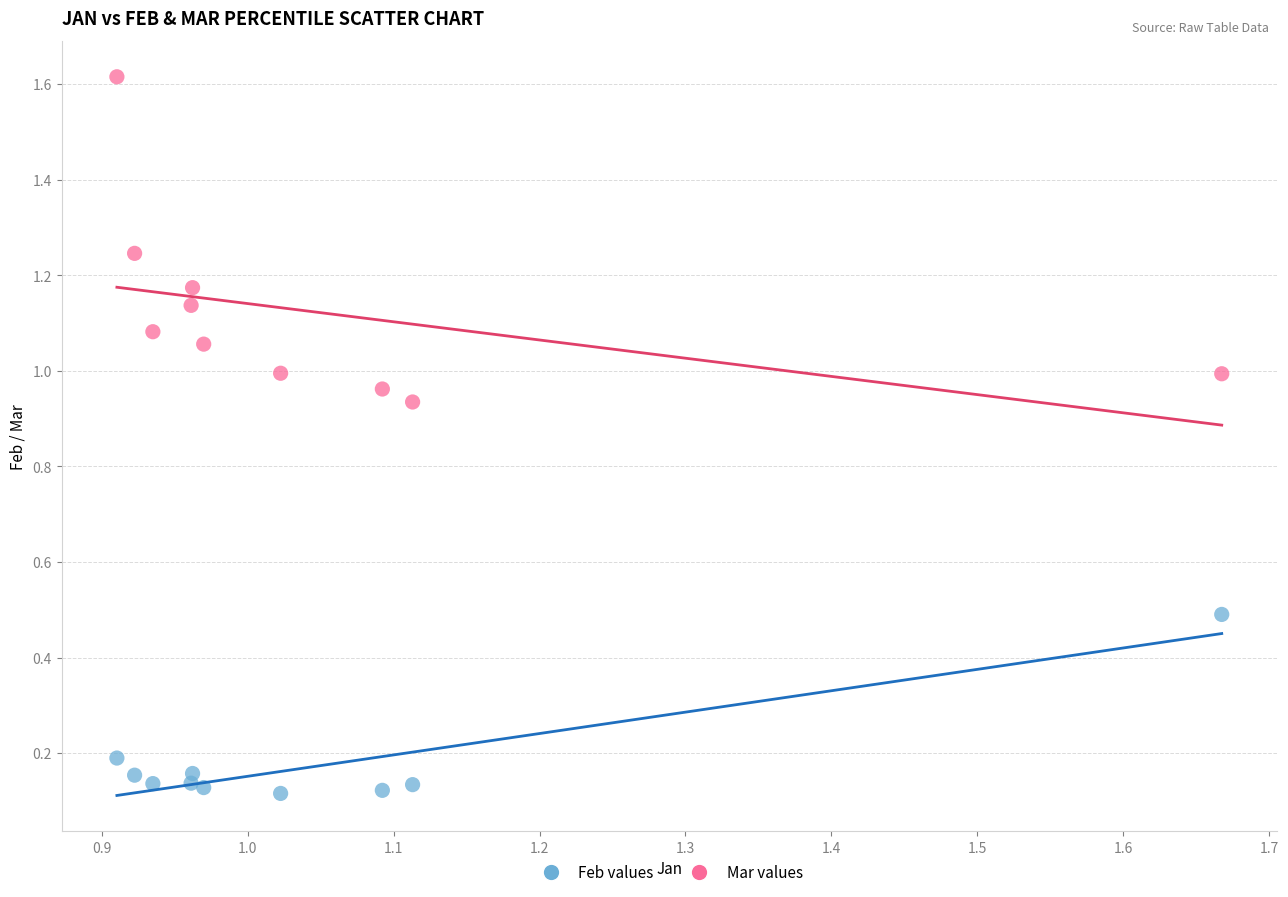

Across all data points, what is the range of Y values (max minus min)?

1.5